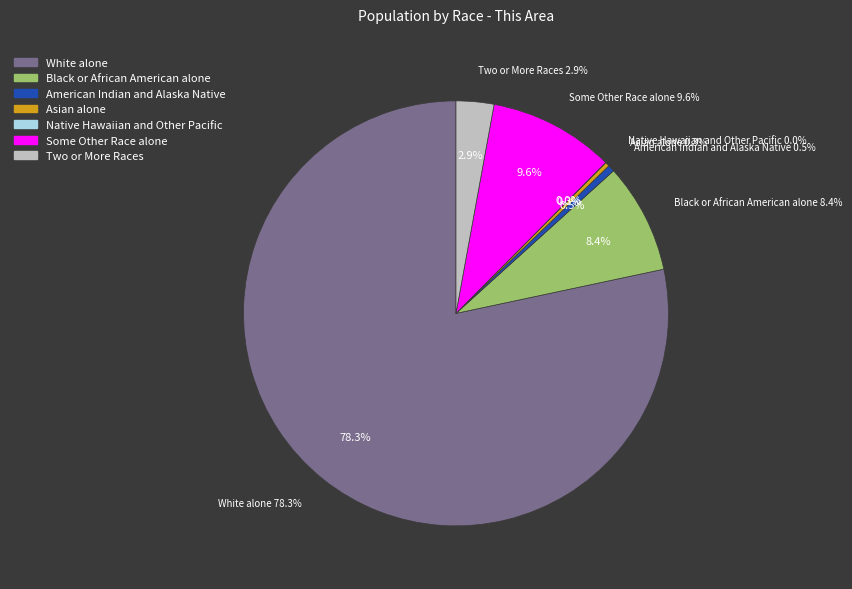

To the nearest percent, what percentage of the pie is Black or African American alone?

8%